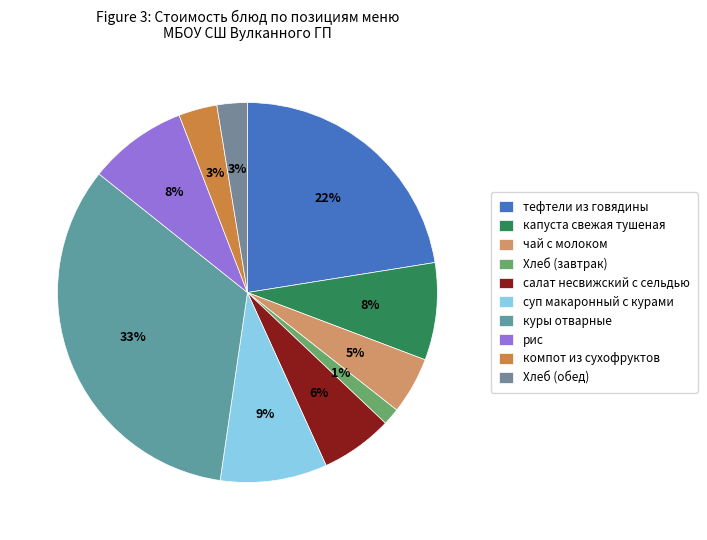

How many slices are in this pie chart?

10